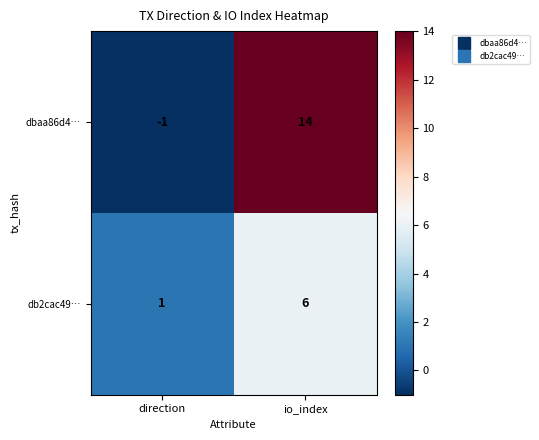

At which category is the sum across all series the highest?

io_index